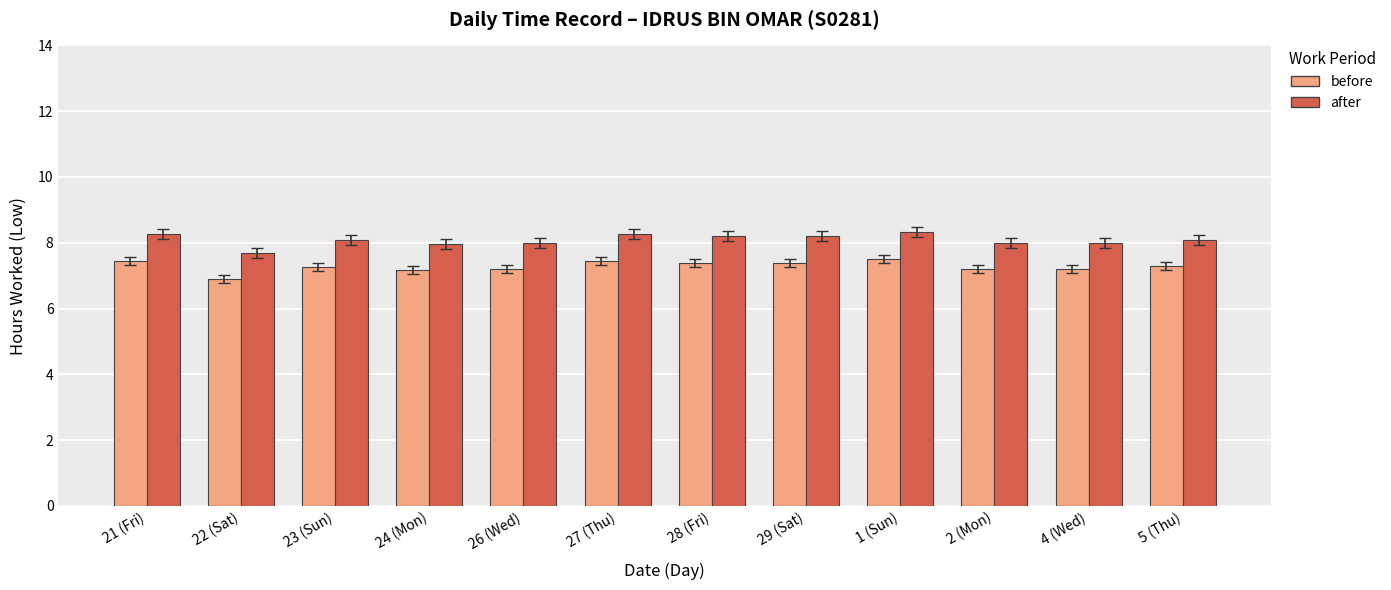

What is the label of the 7th bar from the left?

28 (Fri)